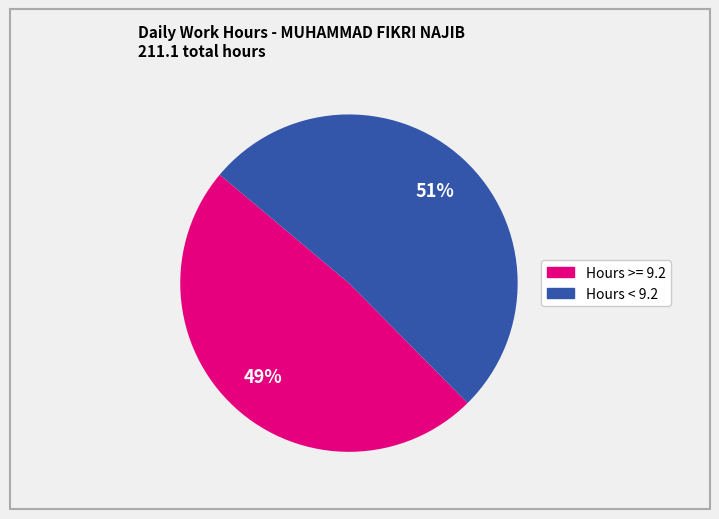

Is there any slice that represents more than half of the pie?

Yes